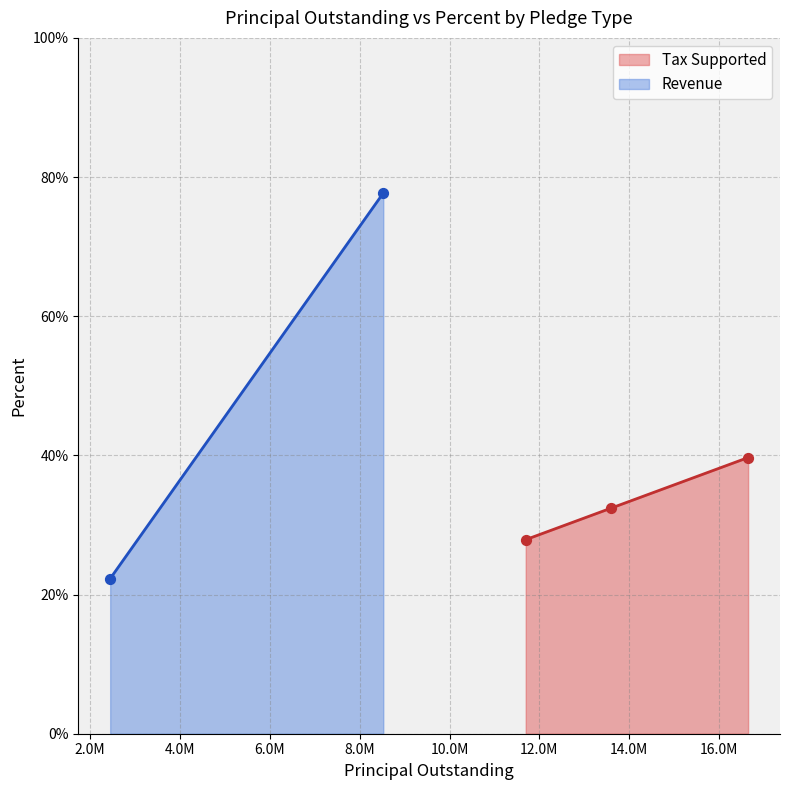

What is the lowest value of the Tax Supported series?

27.9